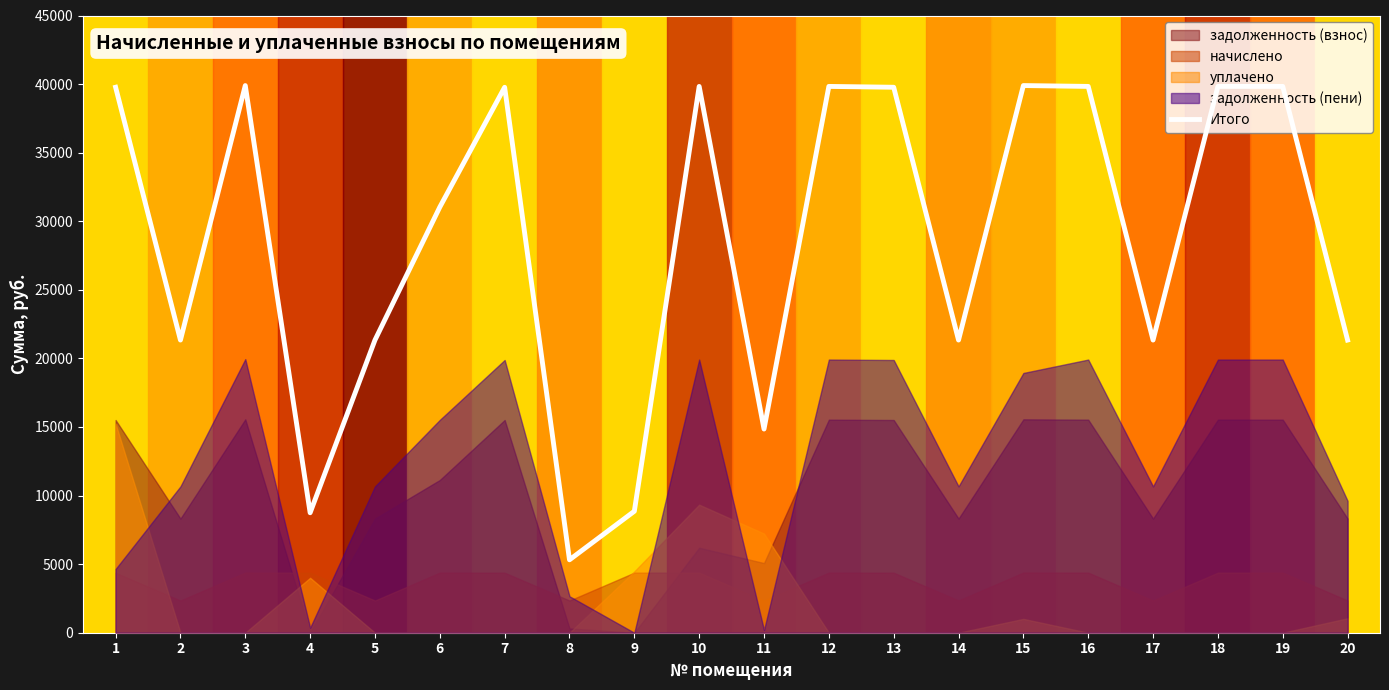

How many interior local valleys (lower than both neighbors) does the data have?

6